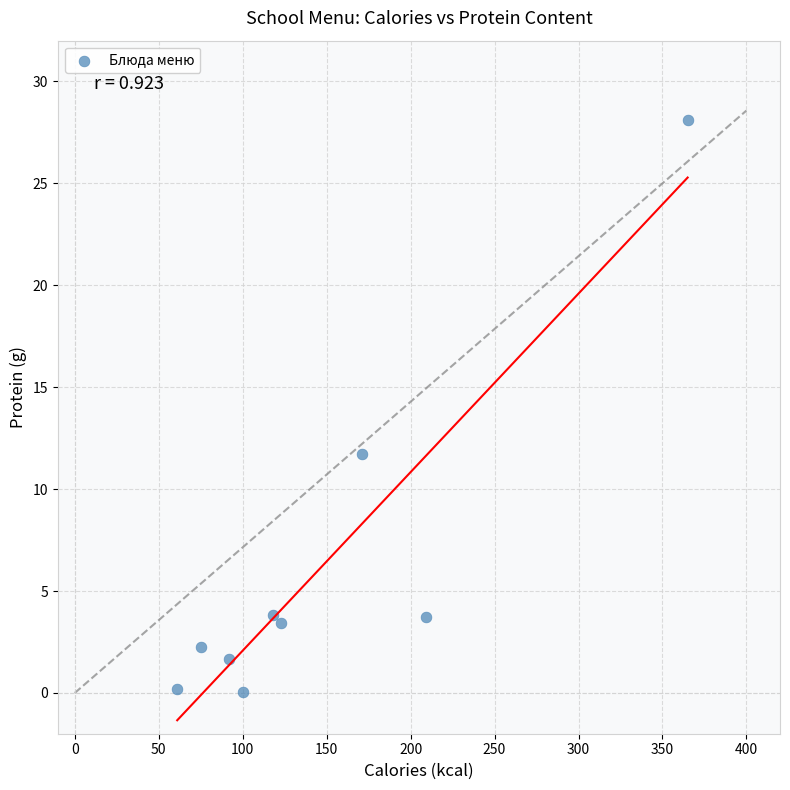

What is the average X value?

146.0